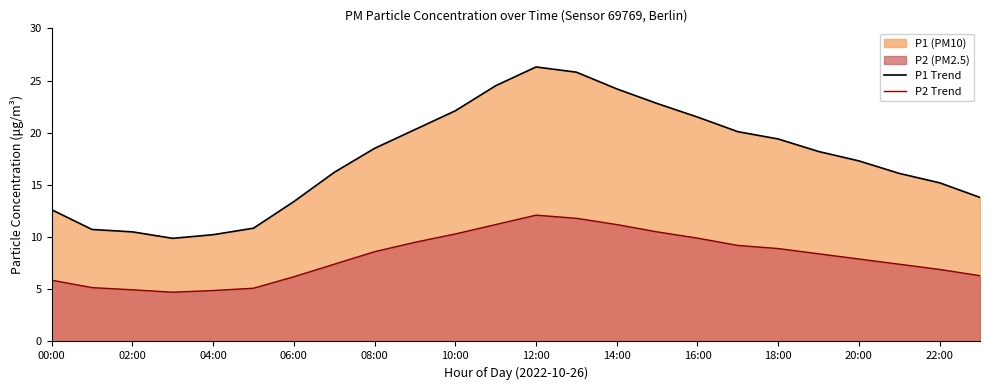

At which label is P2 Trend closest to 8?

20:00